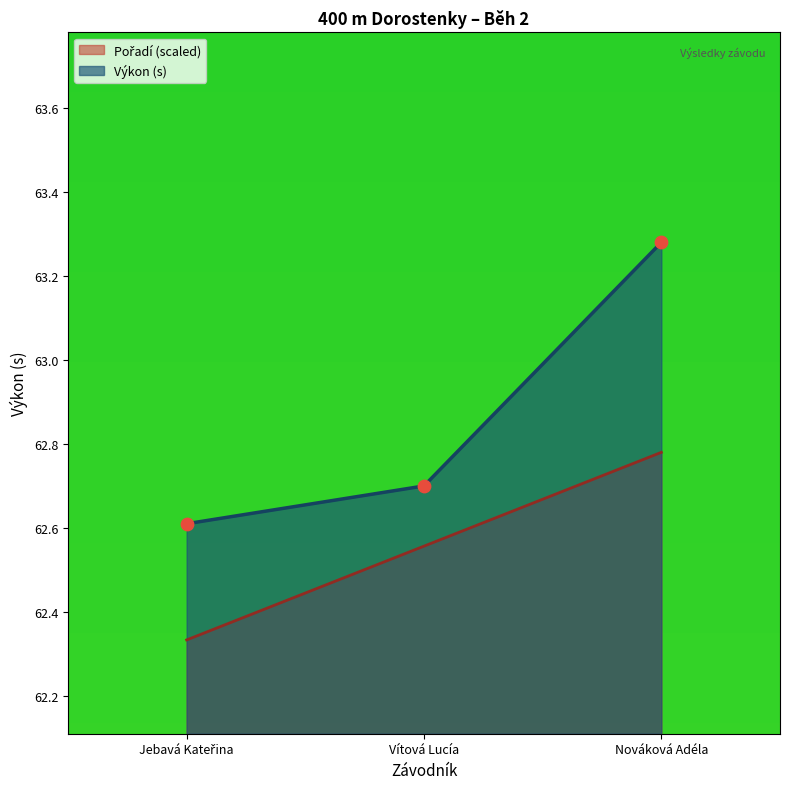

Which series contains the highest Y value?

Výkon